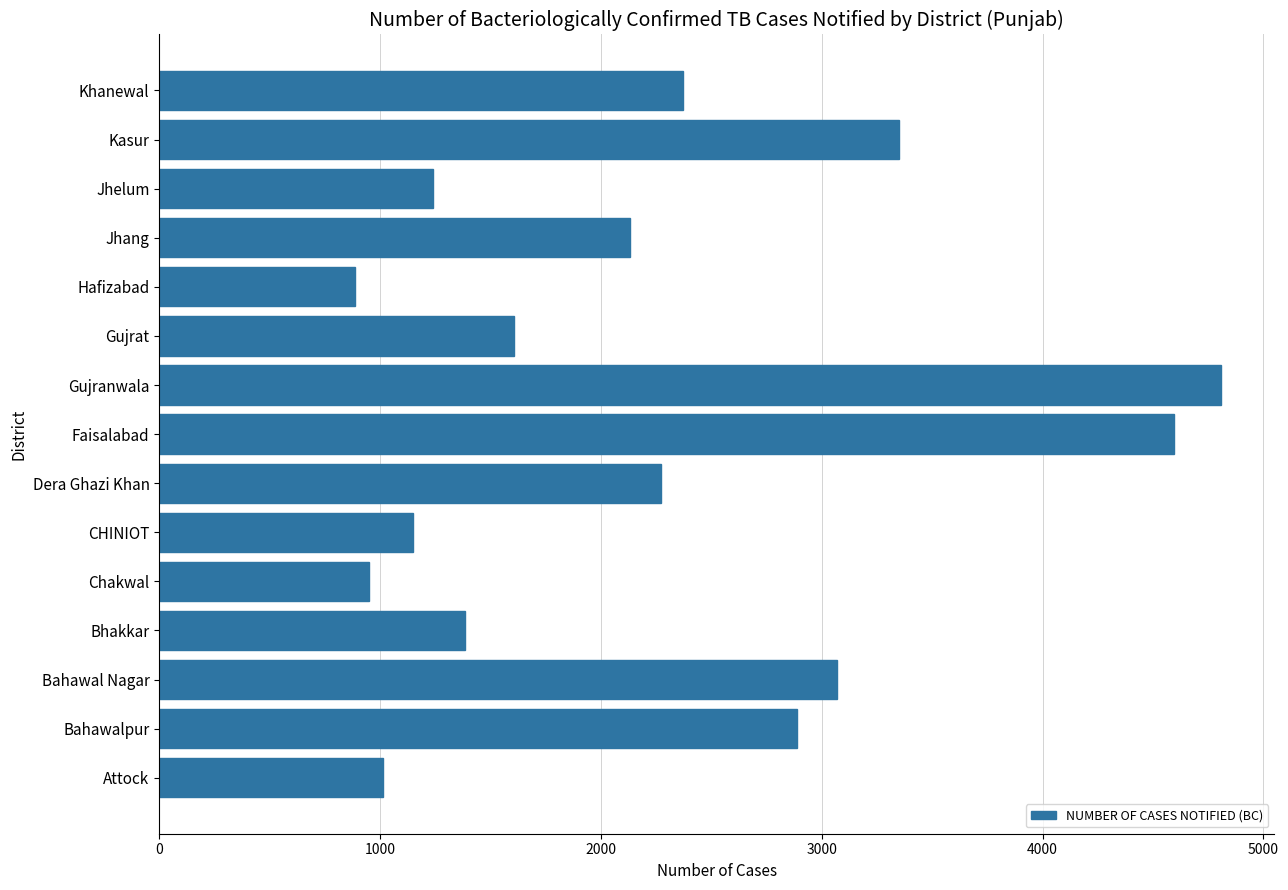

What is the approximate value at CHINIOT, to the nearest 100?

1100